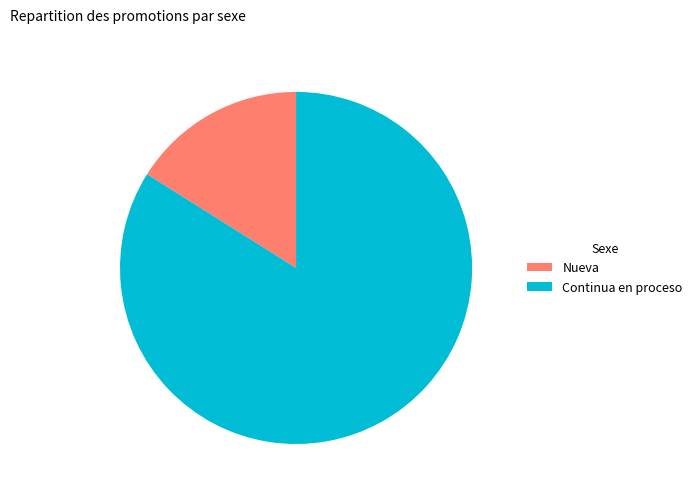

How many slices are in this pie chart?

2